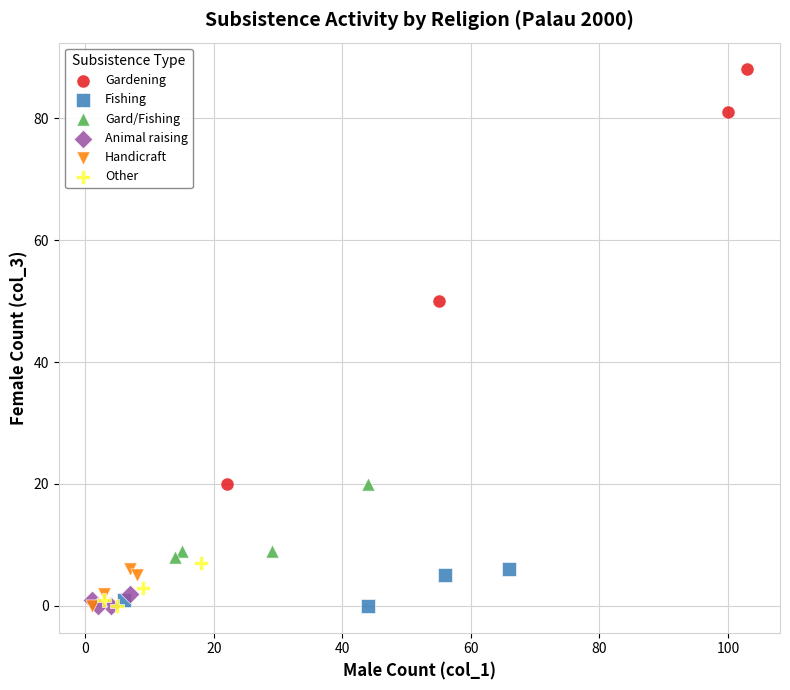

Which series has the widest spread of Y values?

Gardening